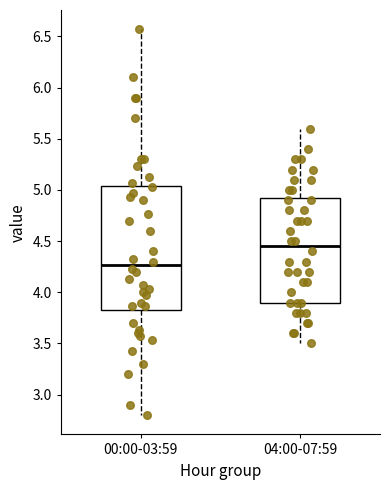

Reading left to right, transcribe this box plot: for each box, give where its median line is, the range the box spans, and where its two whiskers end, as read against the y-axis. The values are not printed on the chart, so give them approximately, as read against the axis.

00:00-03:59: median 4.25, box 3.85 to 5.05, whiskers 2.80 to 6.55
04:00-07:59: median 4.45, box 3.90 to 4.95, whiskers 3.50 to 5.60